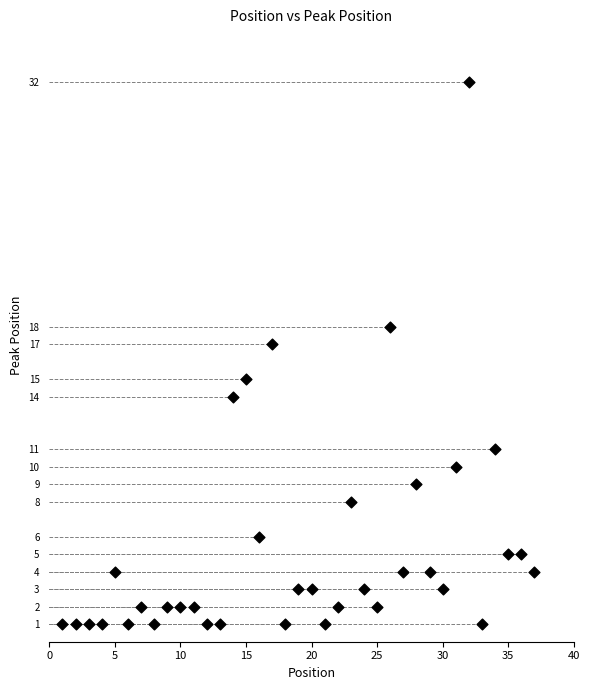

What is the range of X values (max minus min)?

36